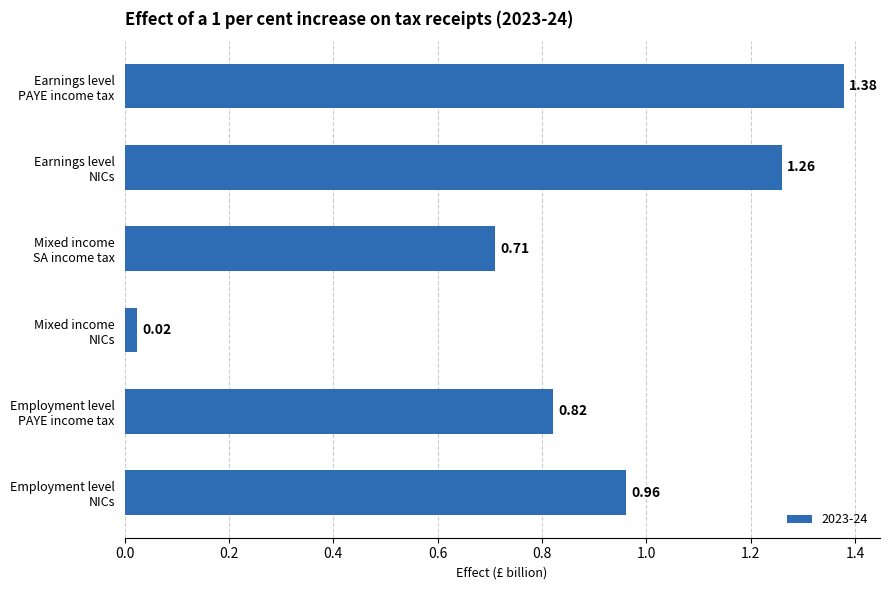

What is the average value?

0.9